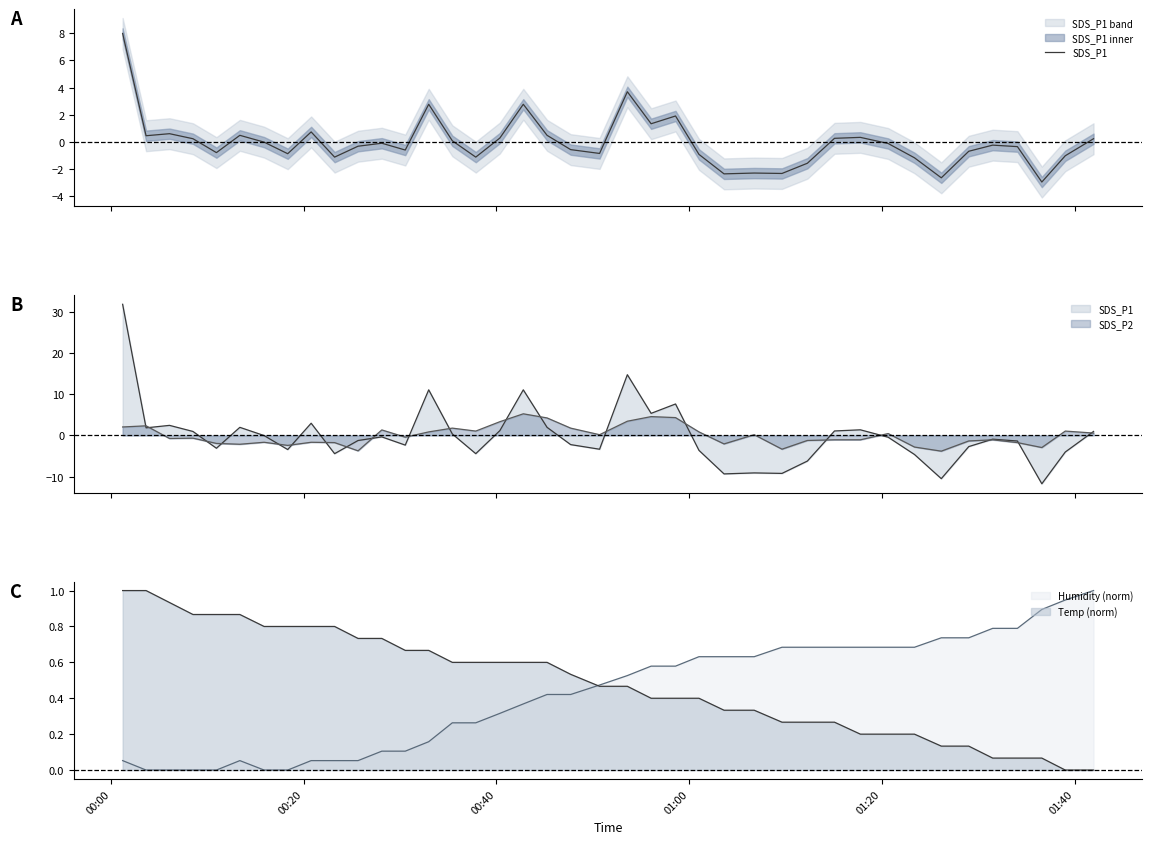

At which category does the chart reach its peak across all series?

00:00